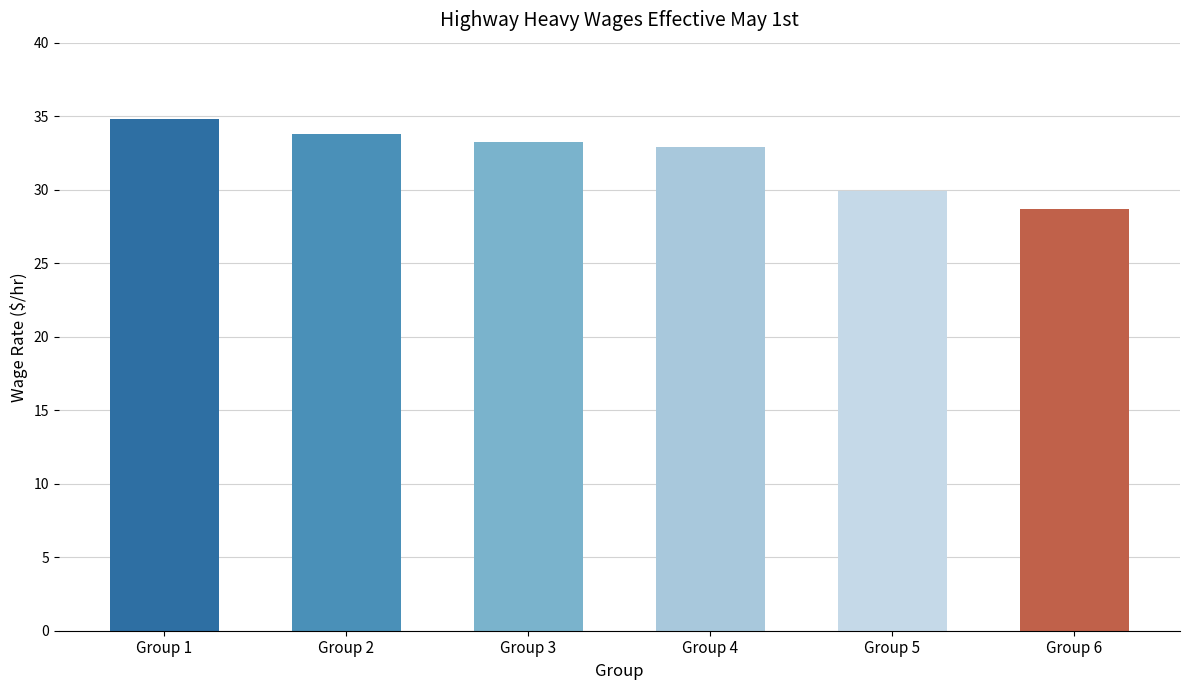

Reading left to right, transcribe all the data shown in this chart.

Group 1=34.8	Group 2=33.8	Group 3=33.2	Group 4=32.9	Group 5=29.9	Group 6=28.7